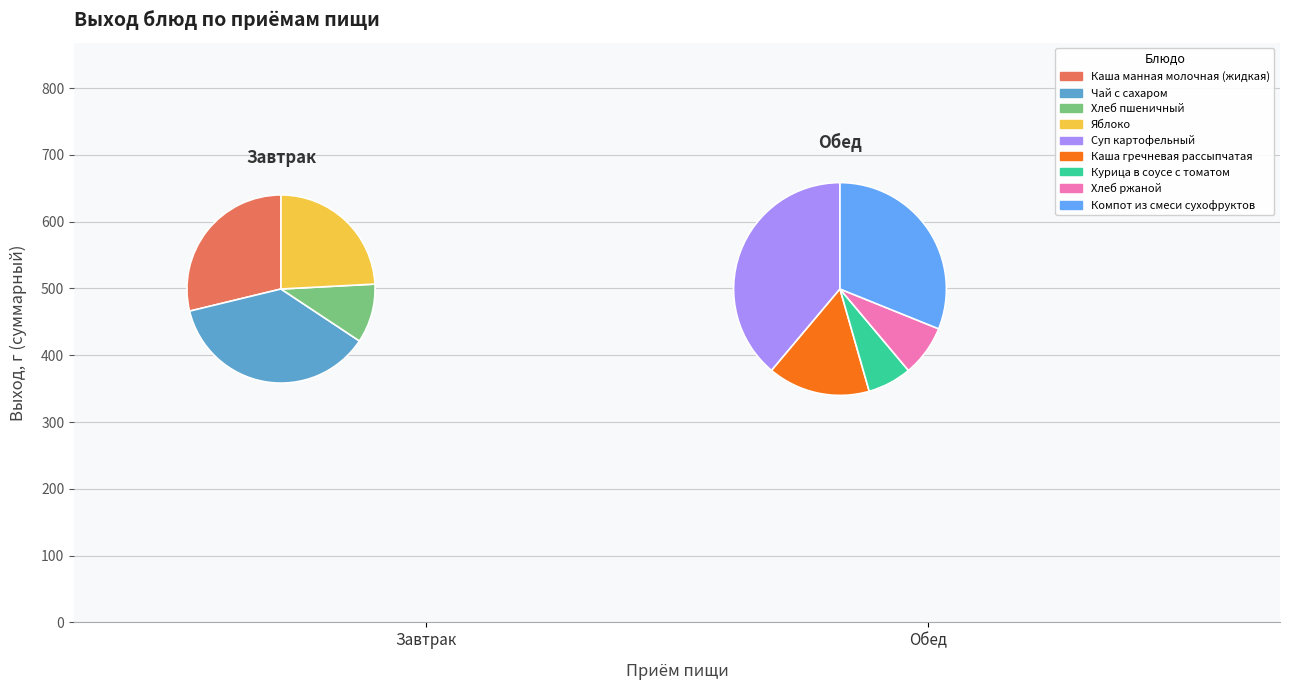

Combined, do Хлеб пшеничный and Курица в соусе с томатом account for over 50%?

No